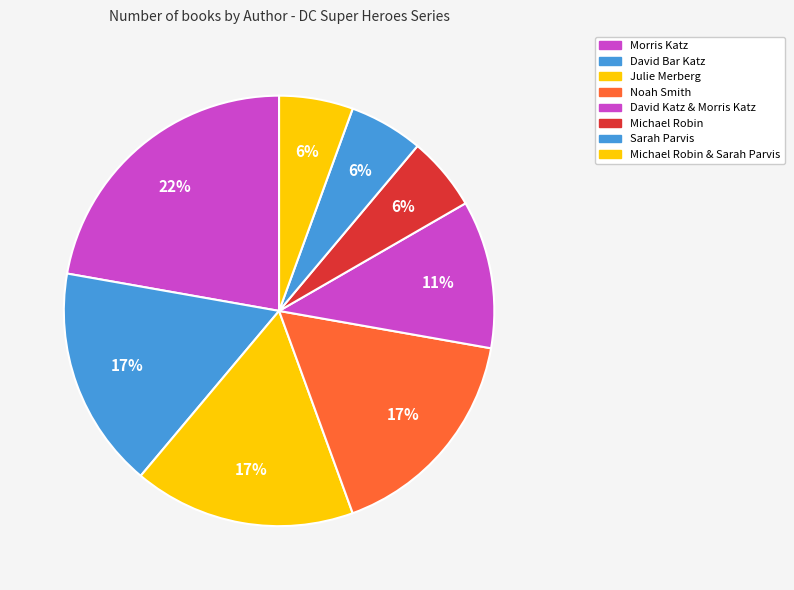

To the nearest percent, what is the average slice percentage?

12%